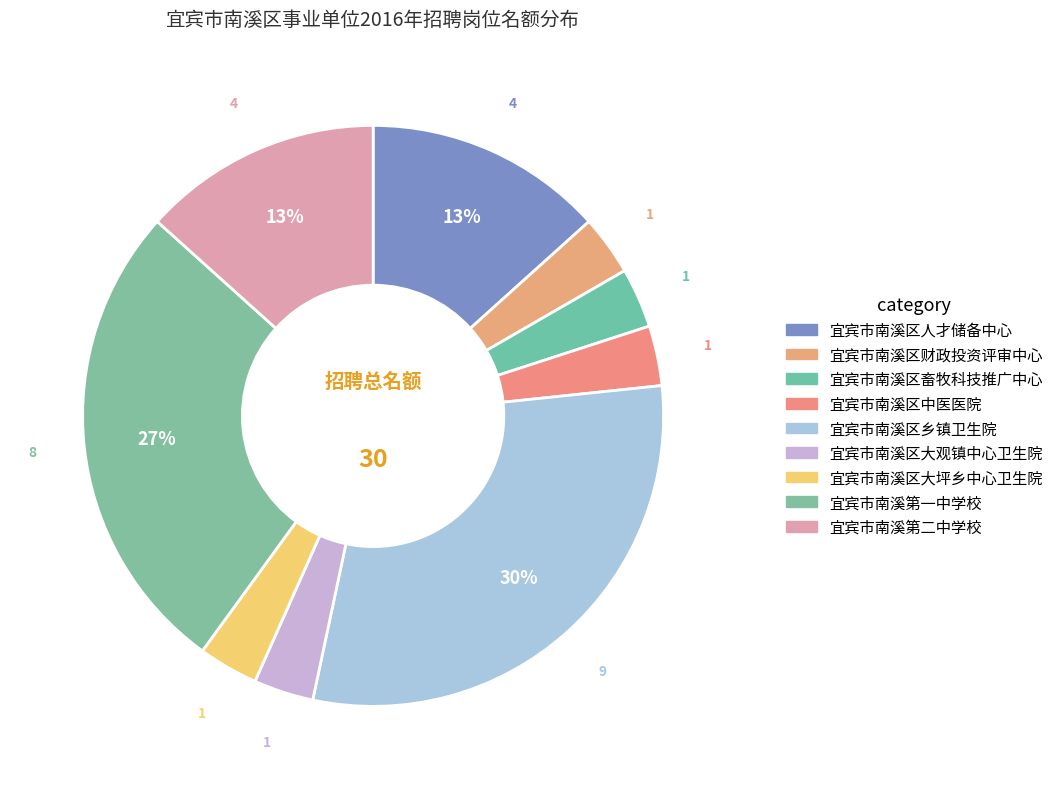

To the nearest percent, what is the combined percentage of 宜宾市南溪区中医医院 and 宜宾市南溪区乡镇卫生院?

33%